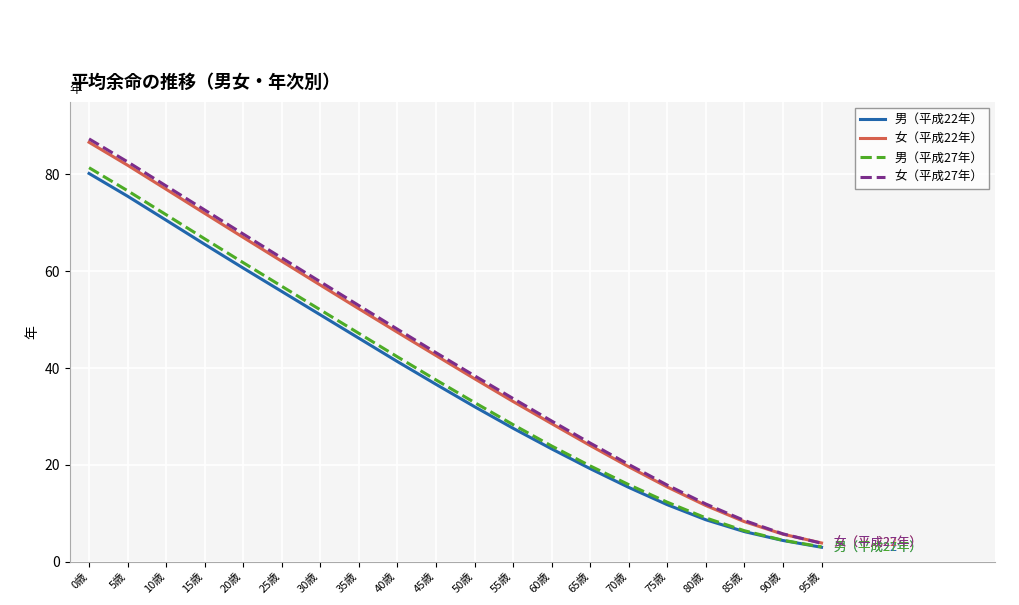

At which label is 女（平成27年） closest to 45?

45歳